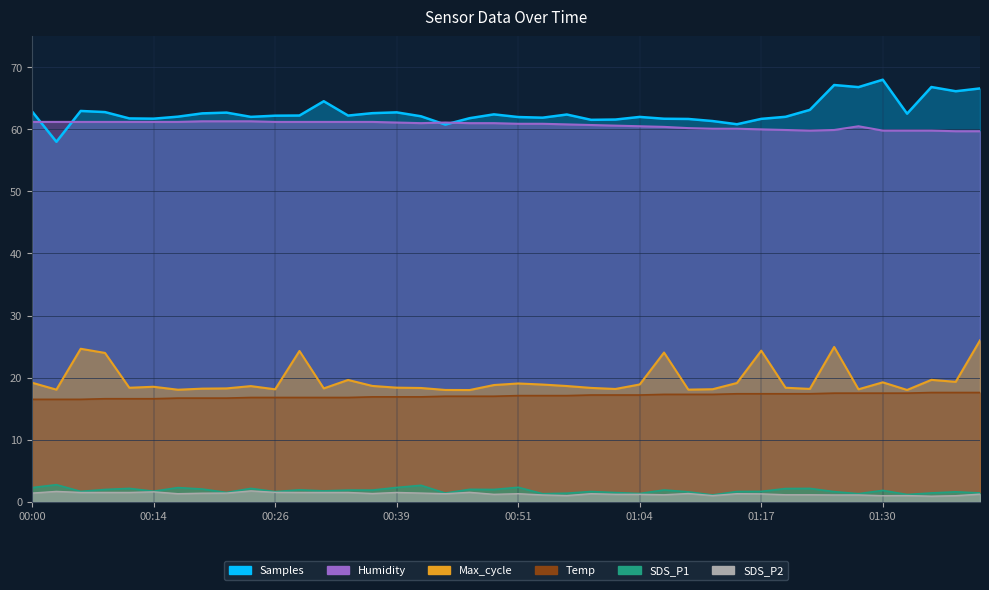

At which category is the sum across all series the highest?

01:41